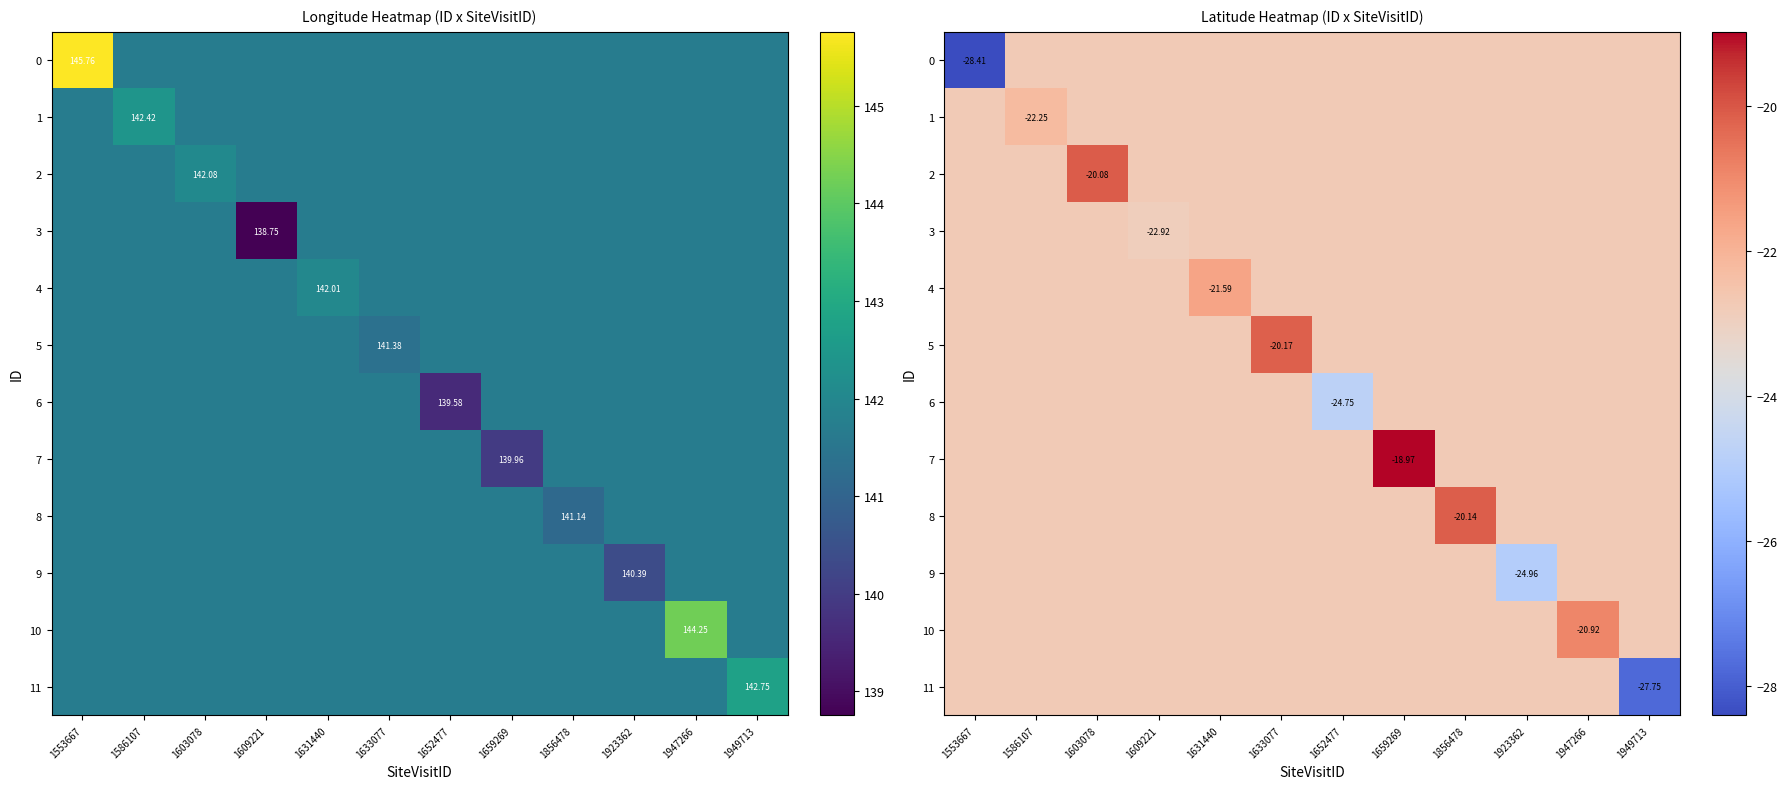

List the series in order of their peak value, lowest first.

0, 3, 6, 9, 11, 1, 4, 10, 5, 8, 2, 7